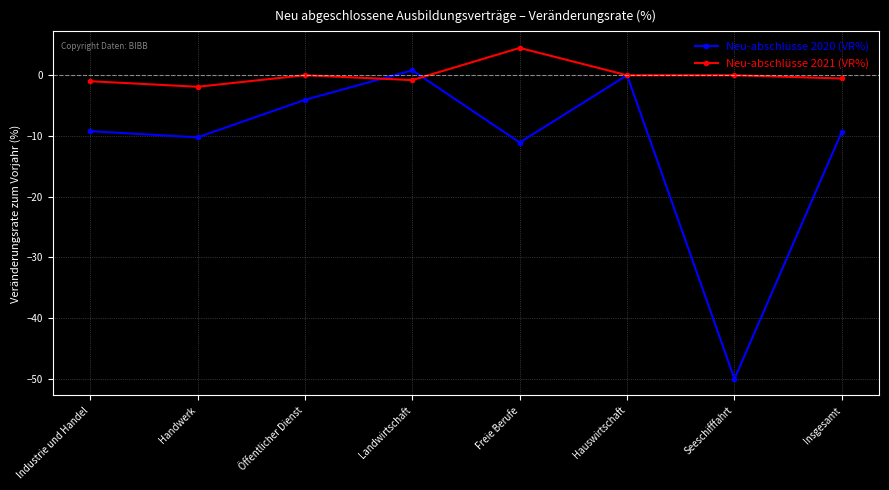

At which label is Neu-abschlüsse 2020 (VR%) closest to -24?

Freie Berufe